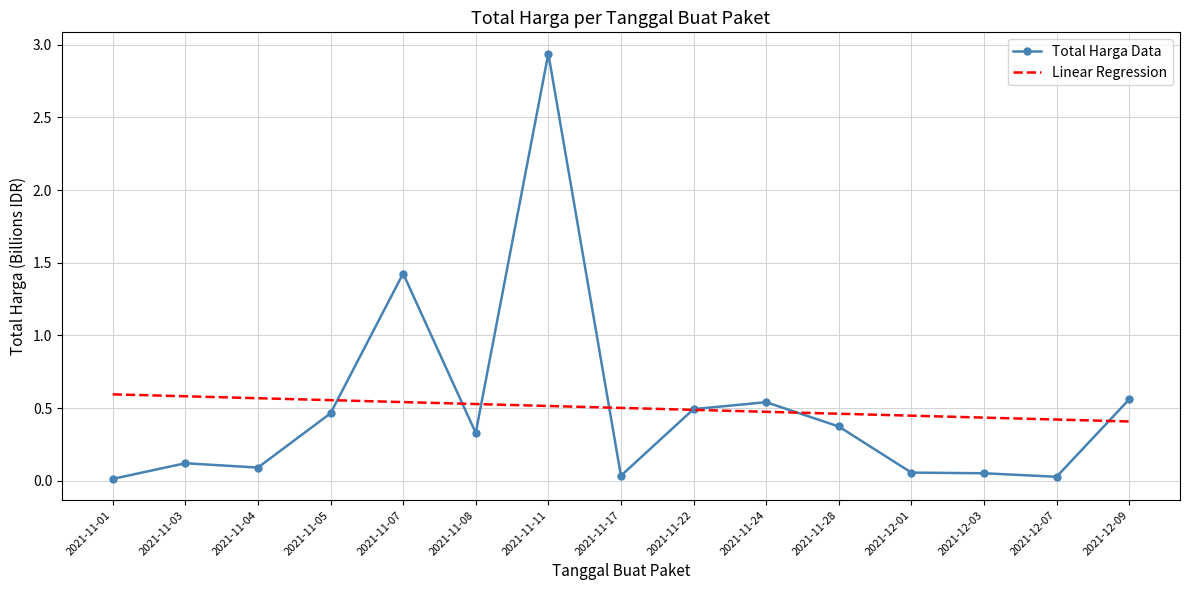

What is the spread (max minus min) of values at 2021-11-11?

2.4